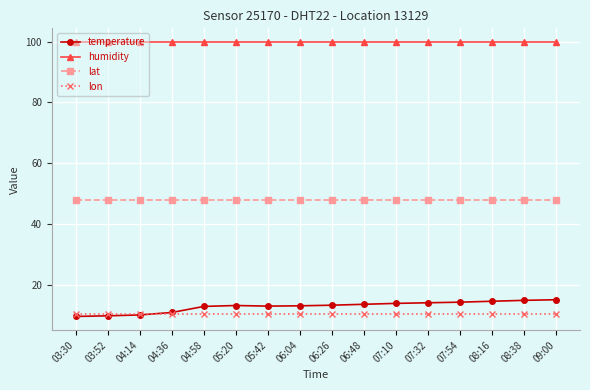

What are all the series names shown in the legend?

temperature, humidity, lat, lon